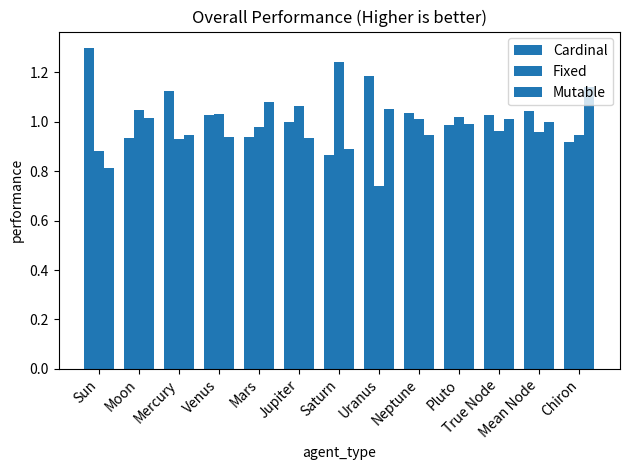

At which label does Cardinal first exceed 1?

Sun